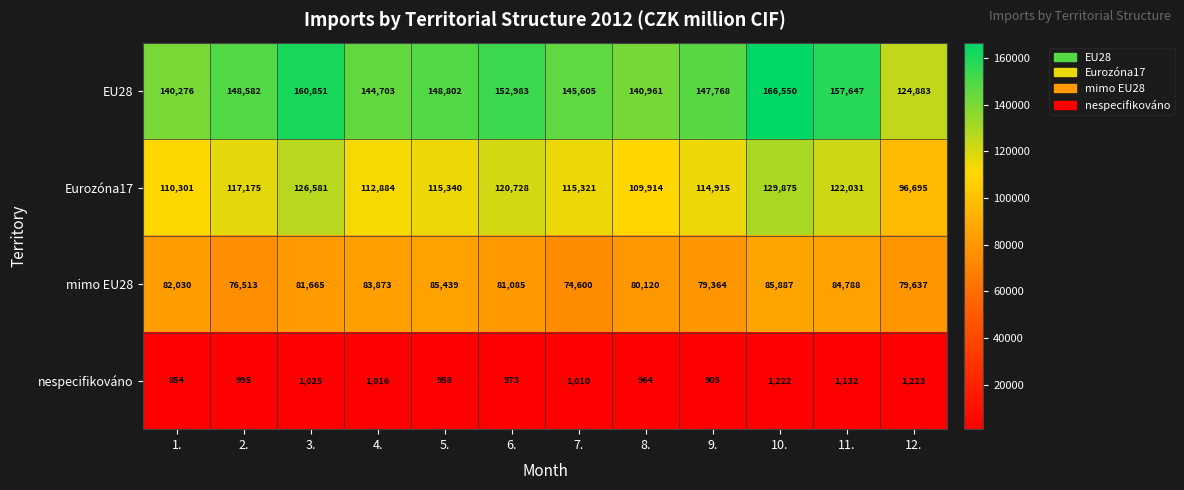

What is the approximate value of mimo EU28 at 4., to the nearest 10?

83870